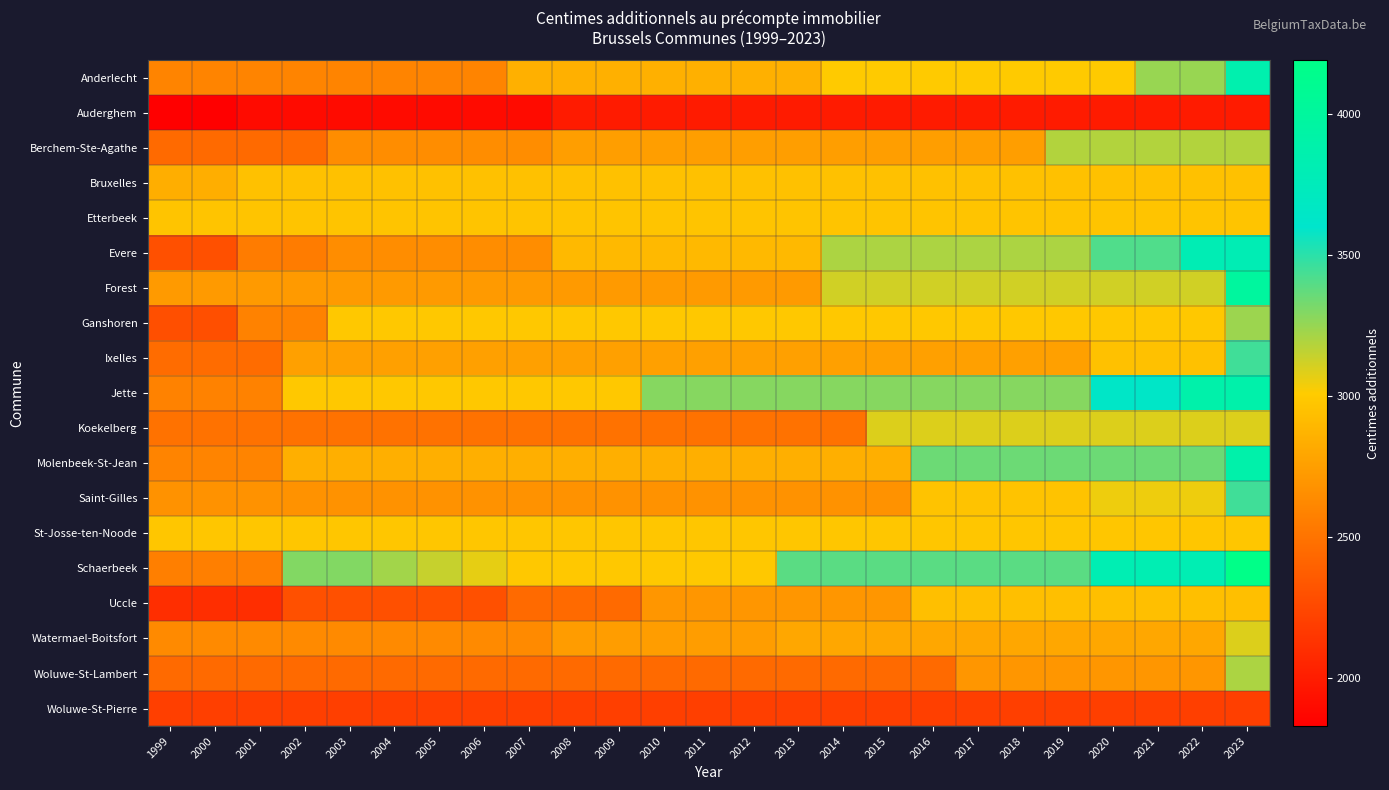

Rank the series at 2022 from lowest to highest value.

Auderghem, Woluwe-St-Pierre, Woluwe-St-Lambert, Watermael-Boitsfort, Uccle, Bruxelles, Ixelles, Etterbeek, St-Josse-ten-Noode, Ganshoren, Saint-Gilles, Koekelberg, Forest, Berchem-Ste-Agathe, Anderlecht, Molenbeek-St-Jean, Evere, Schaerbeek, Jette